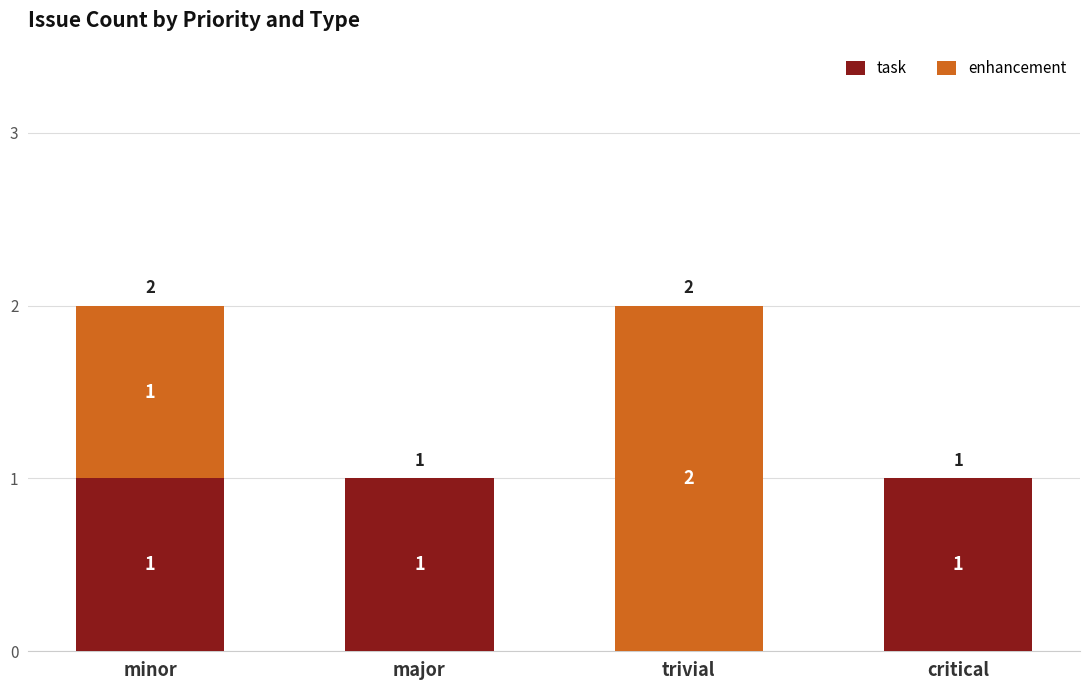

How many positive values does the task series have?

3